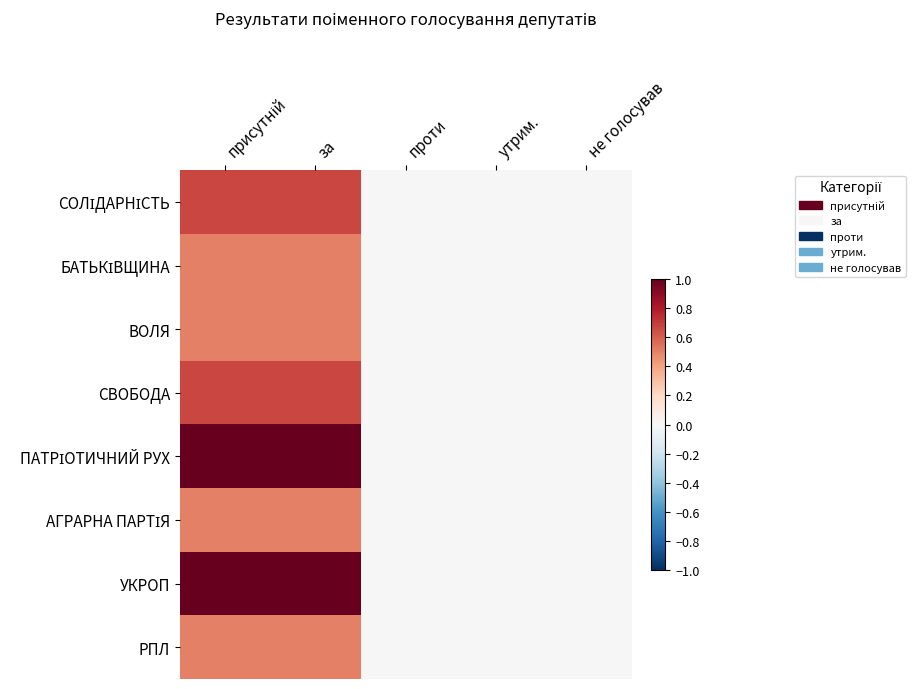

What is the total value across all series at присутній?

5.3